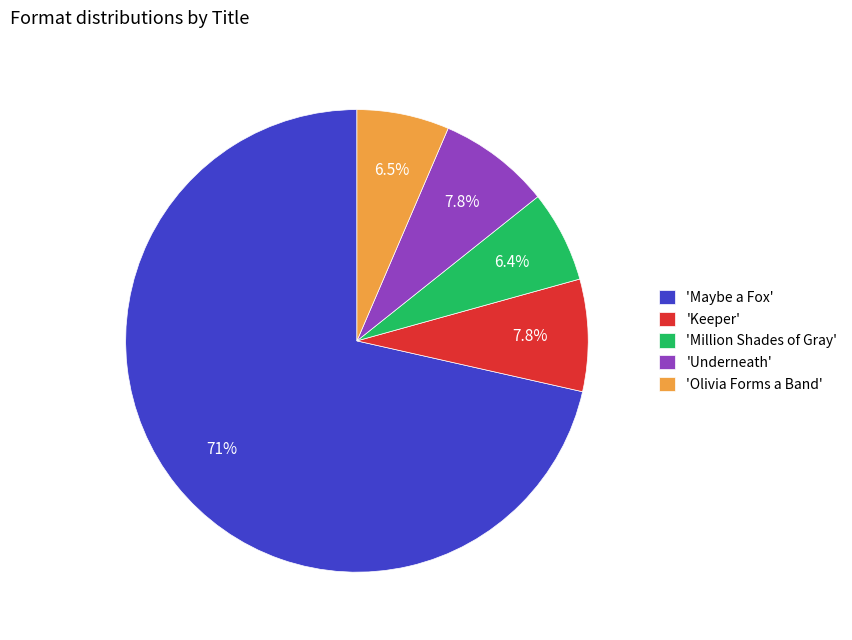

Which category has the biggest portion of the pie?

'Maybe a Fox'